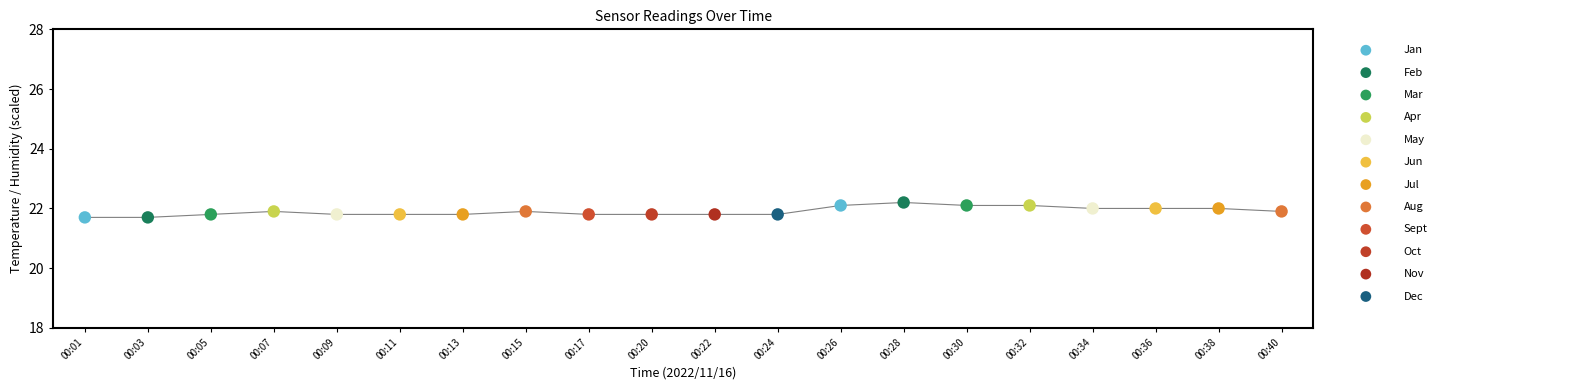

Which series has the largest total across all categories?

Temp